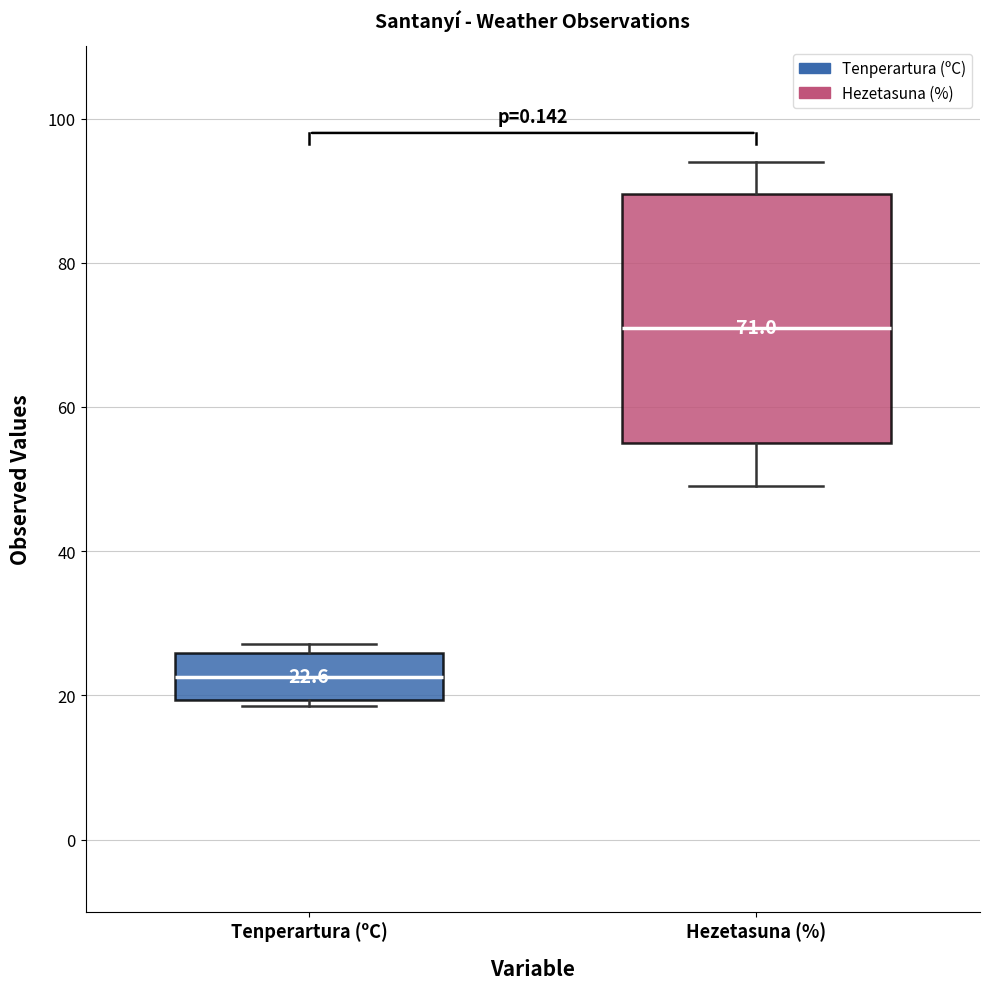

Which box has the lowest median line?

Tenperartura (ºC)